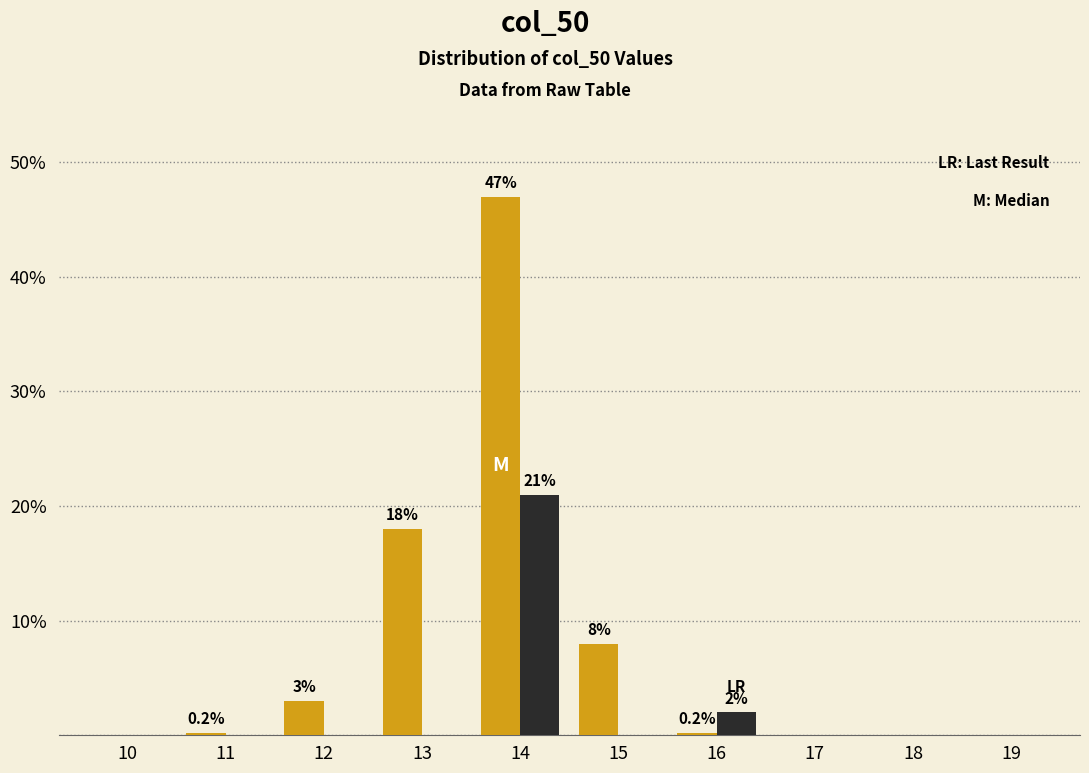

At which category does the chart reach its peak across all series?

14